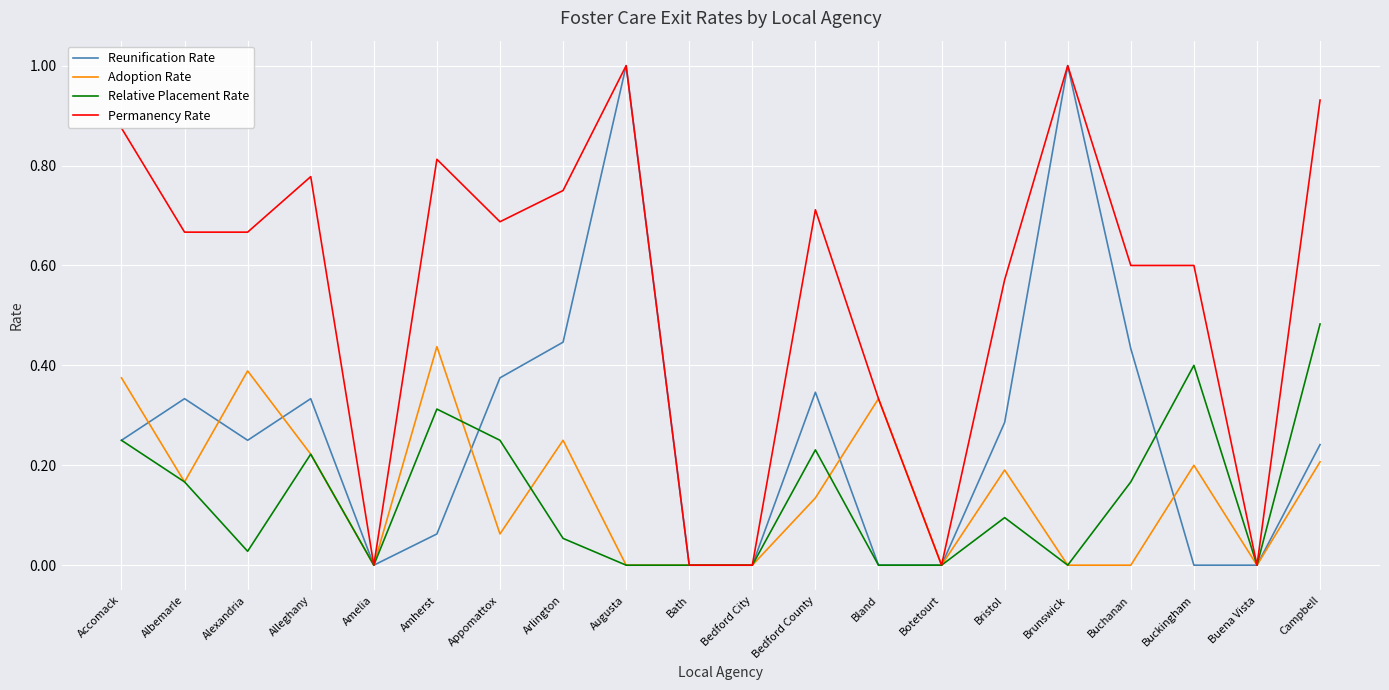

Between Appomattox and Campbell, which series saw the biggest shift?

Permanency Rate